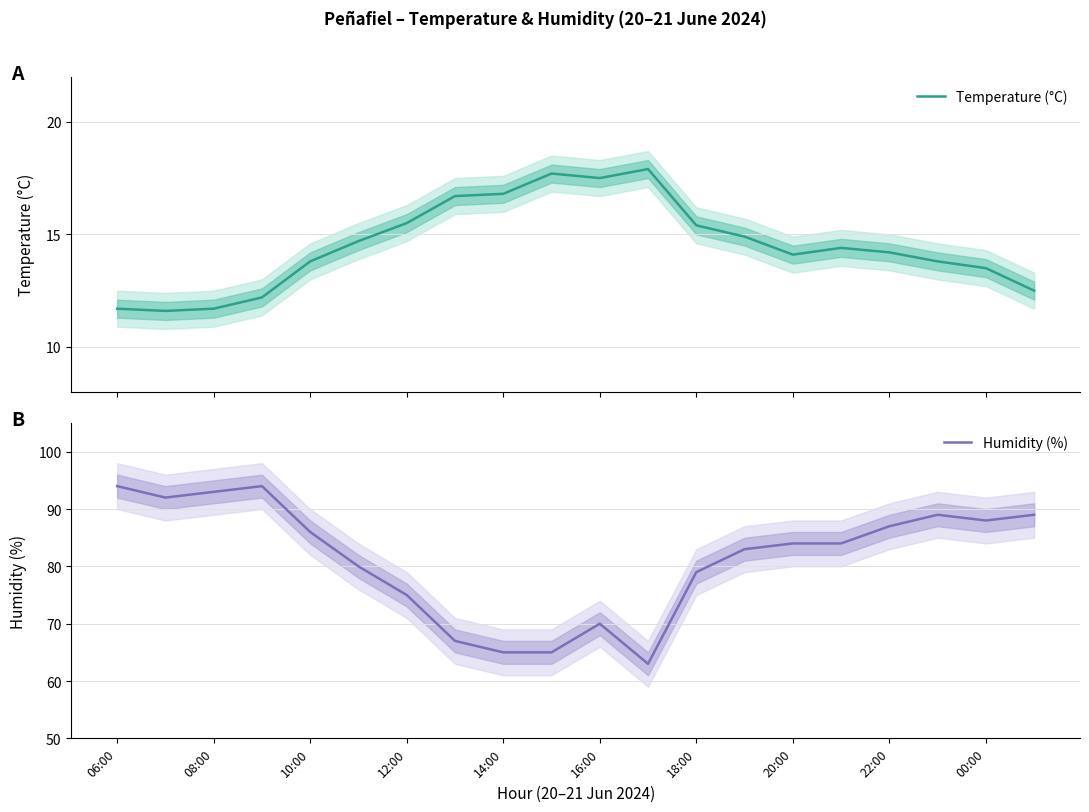

Reading left to right, what are all the values shown in this chart?

Temperature (°C): 11.7	11.6	11.7	12.2	13.8	14.7	15.5	16.7	16.8	17.7	17.5	17.9	15.4	14.9	14.1	14.4	14.2	13.8	13.5	12.5
Humidity (%): 94.0	92.0	93.0	94.0	86.0	80.0	75.0	67.0	65.0	65.0	70.0	63.0	79.0	83.0	84.0	84.0	87.0	89.0	88.0	89.0